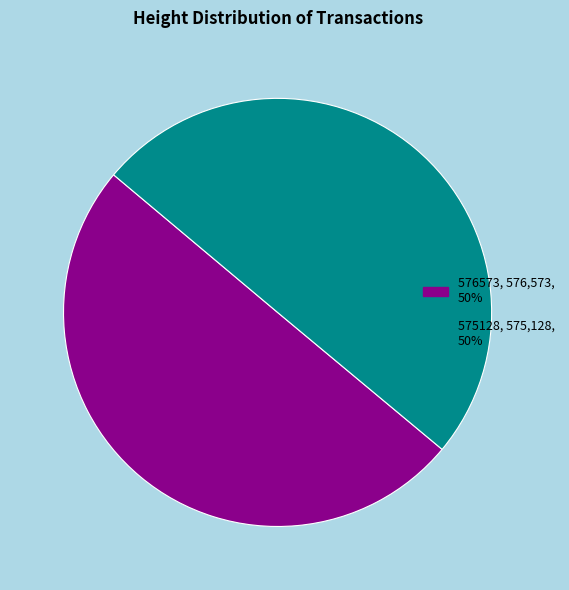

What is the ratio of the value at 575128, 575,128, 50% to the value at 576573, 576,573, 50%?

1.0